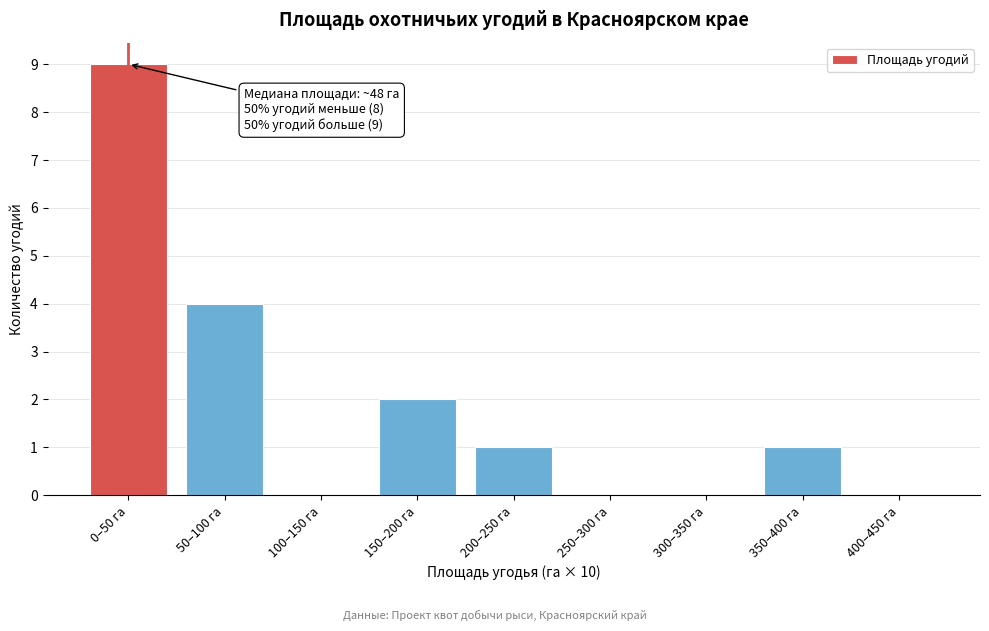

Reading right to left, transcribe all the data shown in this chart.

400–450 га=0	350–400 га=1	300–350 га=0	250–300 га=0	200–250 га=1	150–200 га=2	100–150 га=0	50–100 га=4	0–50 га=9